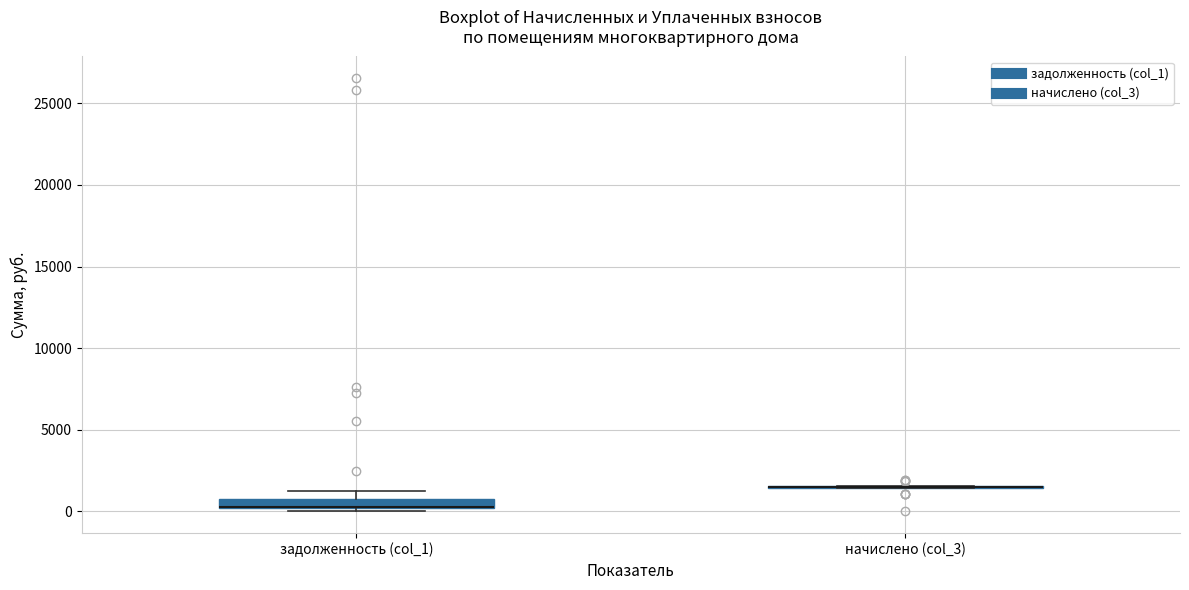

Where is the upper edge of the box for задолженность (col_1) on the y-axis? The values are not printed on the chart, so give them approximately, as read against the axis.

500